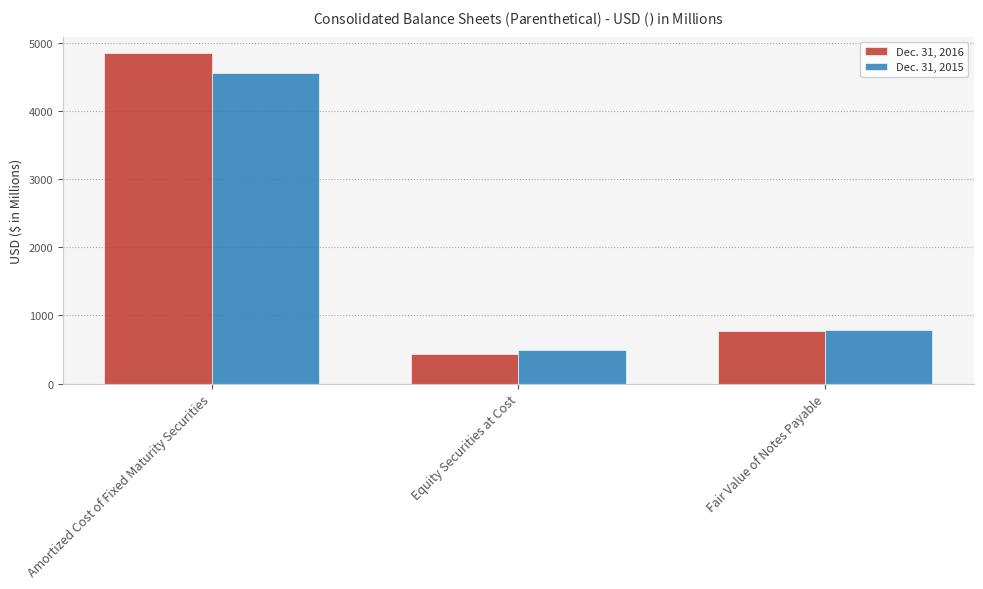

Between Amortized Cost of Fixed Maturity Securities and Equity Securities at Cost, which series saw the biggest shift?

Dec. 31, 2016